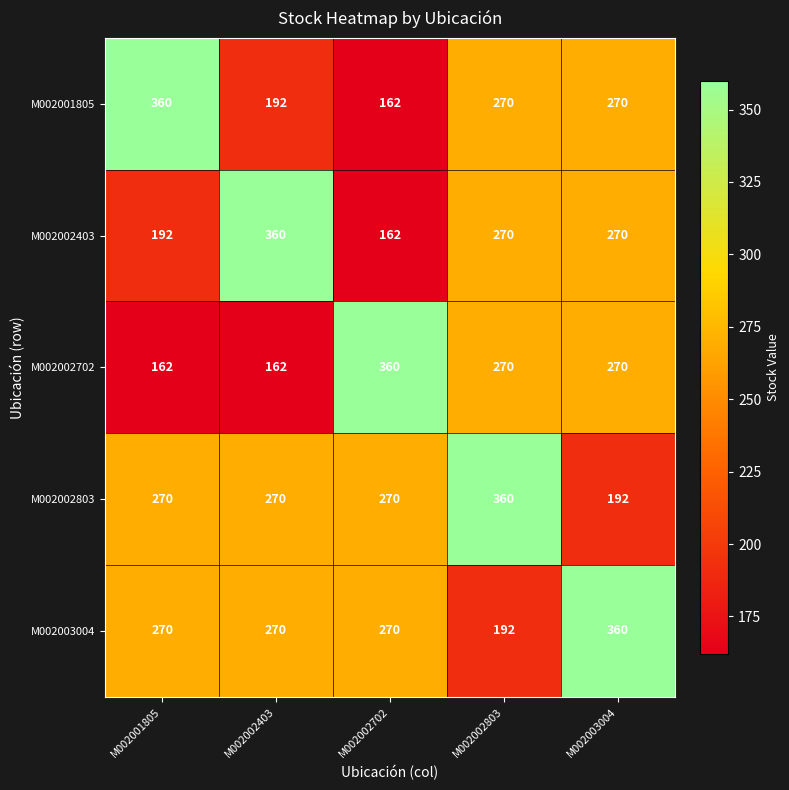

Reading left to right, list all the values displayed in this chart.

M002001805: M002001805=360	M002002403=192	M002002702=162	M002002803=270	M002003004=270
M002002403: M002001805=192	M002002403=360	M002002702=162	M002002803=270	M002003004=270
M002002702: M002001805=162	M002002403=162	M002002702=360	M002002803=270	M002003004=270
M002002803: M002001805=270	M002002403=270	M002002702=270	M002002803=360	M002003004=192
M002003004: M002001805=270	M002002403=270	M002002702=270	M002002803=192	M002003004=360